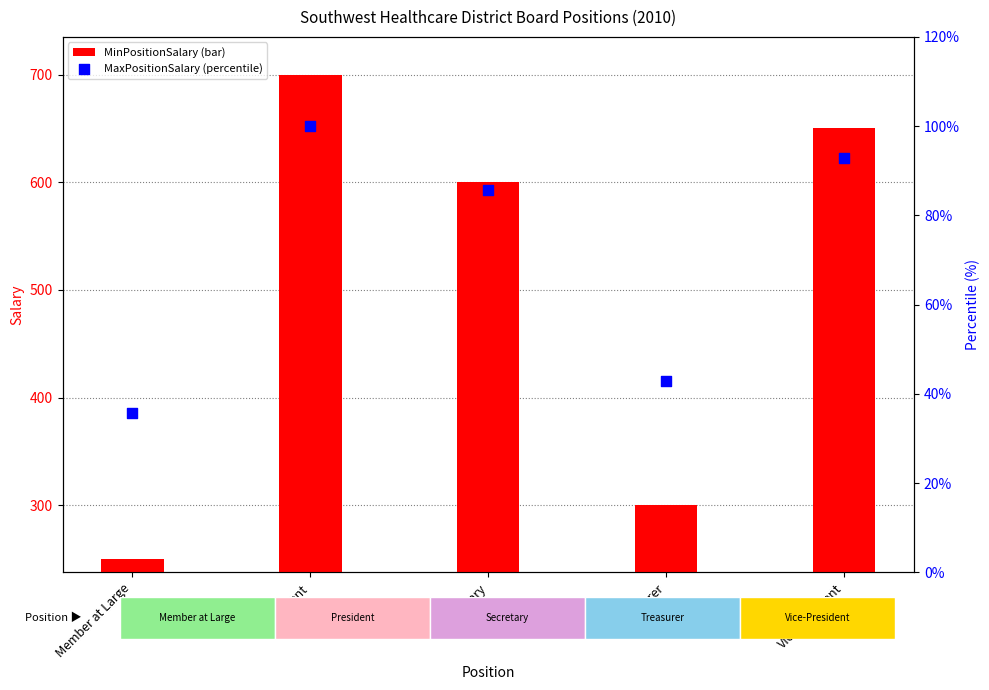

Which series has the largest total across all categories?

MinPositionSalary